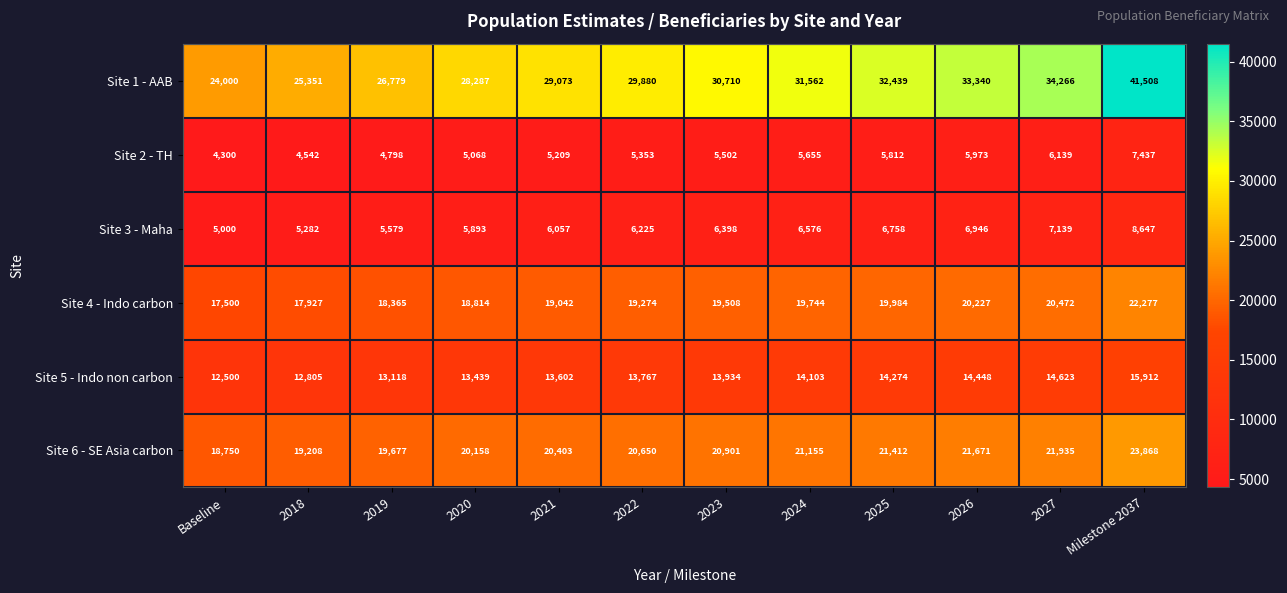

Which series has the widest spread of values?

Site 1 - AAB